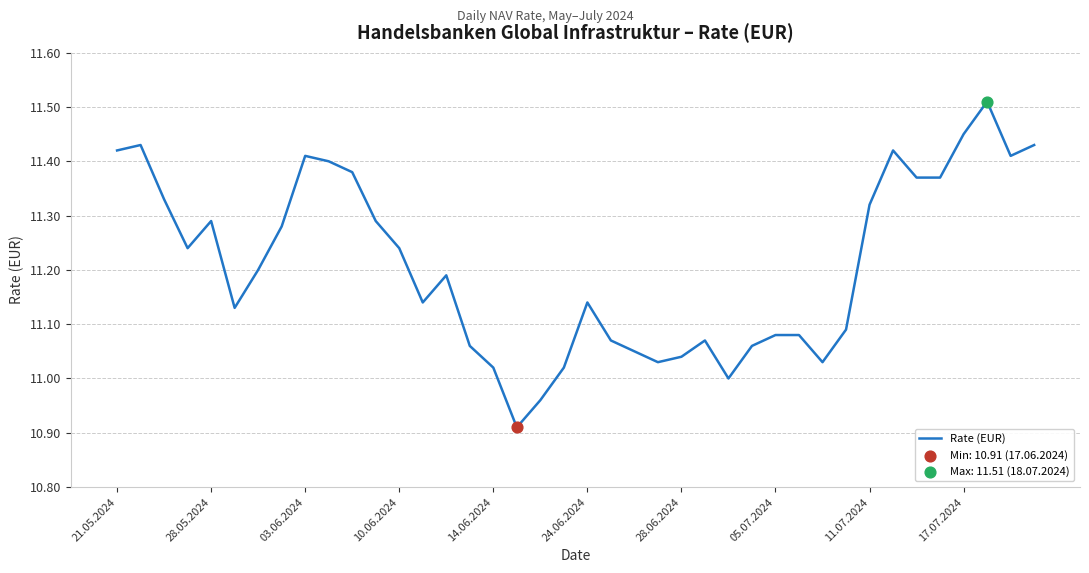

What is the difference between the maximum and minimum values?

0.6